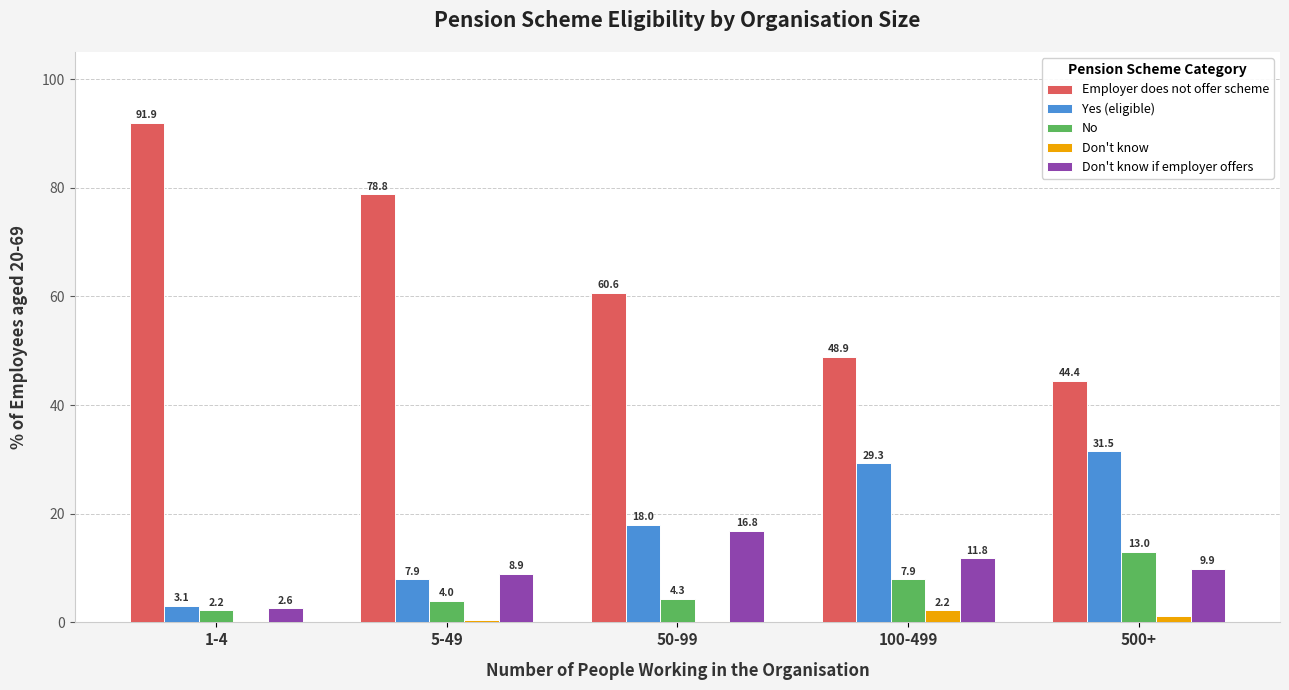

Which series has the largest range (max minus min)?

Employer does not offer scheme